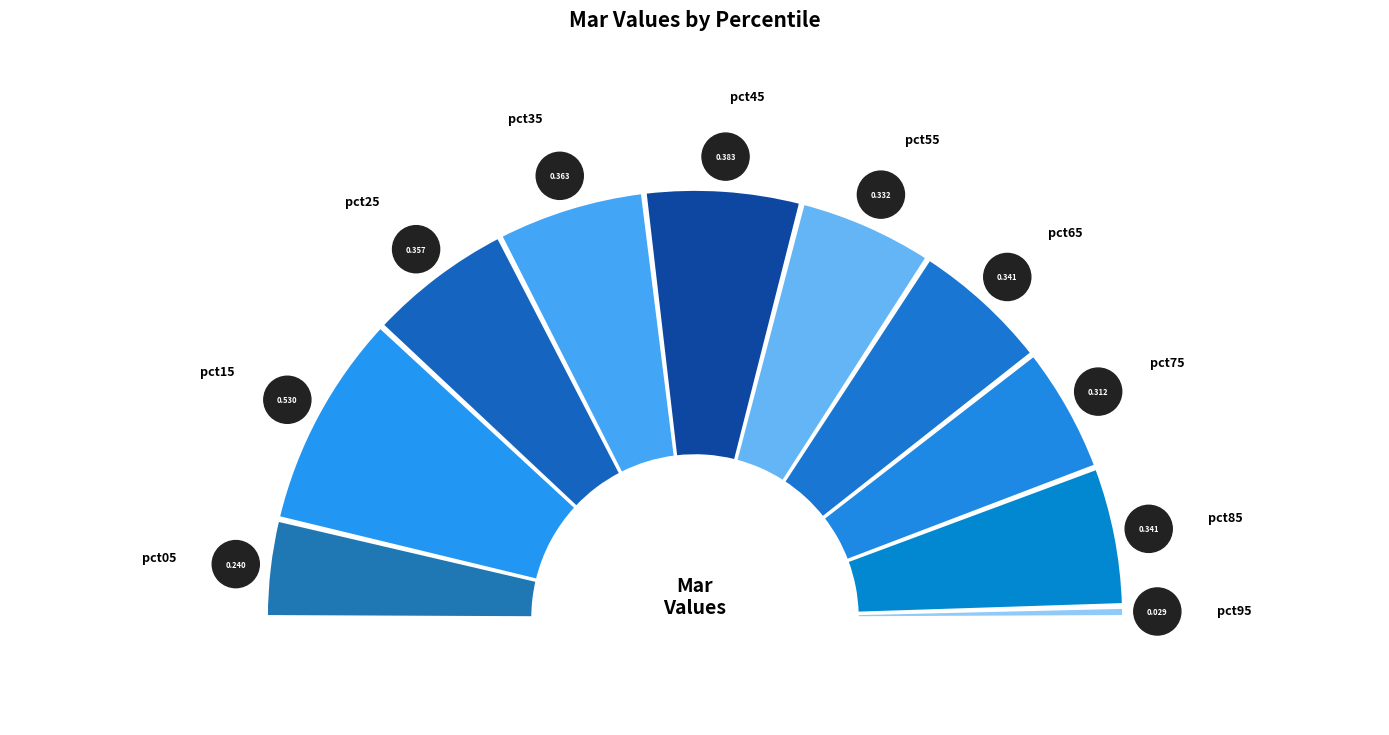

Combined, what portion of the pie is pct55 and pct65?

20.9%